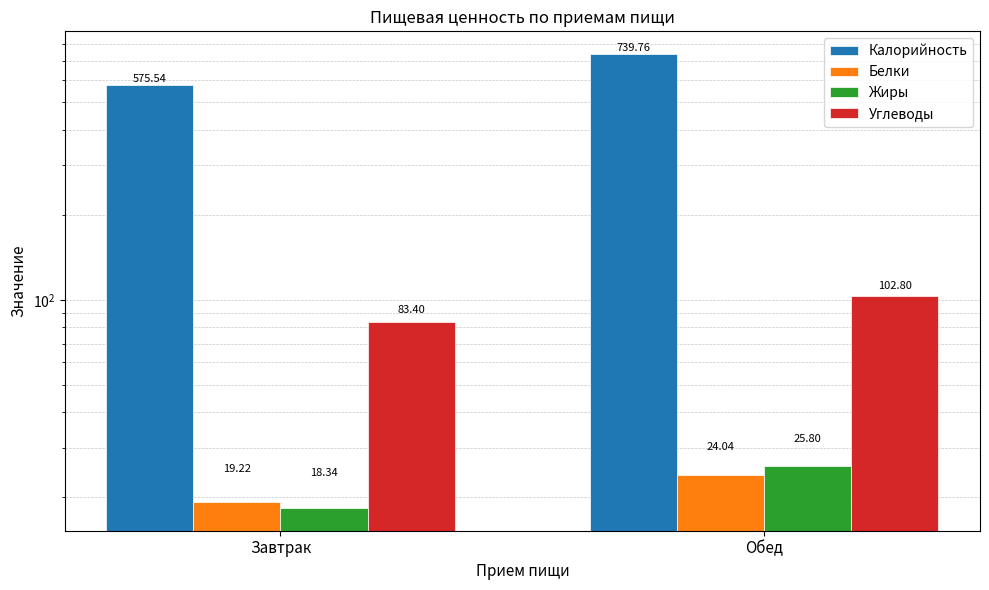

What is the smallest value displayed?

18.3